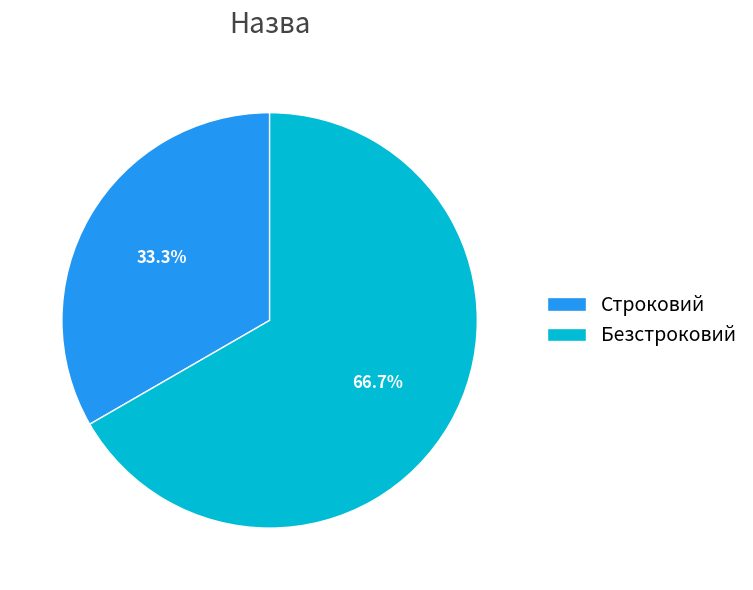

To the nearest percent, what is the combined percentage of Строковий and Безстроковий?

100%